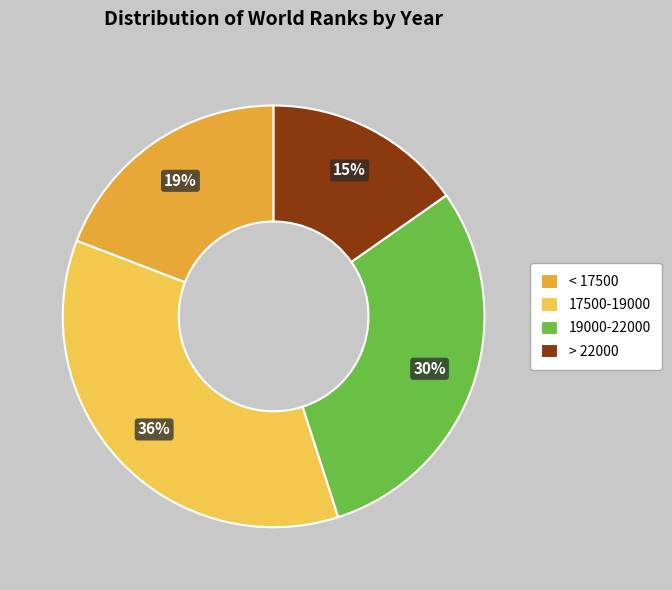

Count the number of slices in the pie.

4